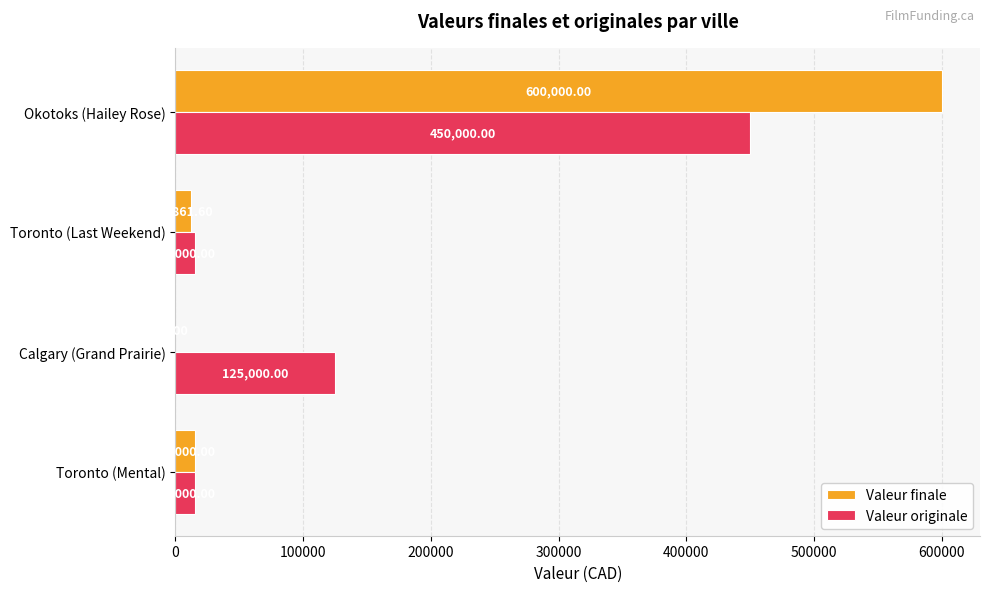

What is the maximum value shown in the chart?

600000.0